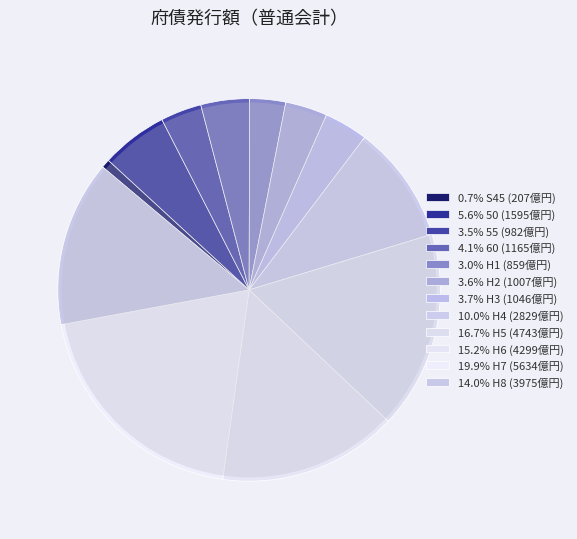

What is the ratio of the value at H8 to the value at H3?

3.8